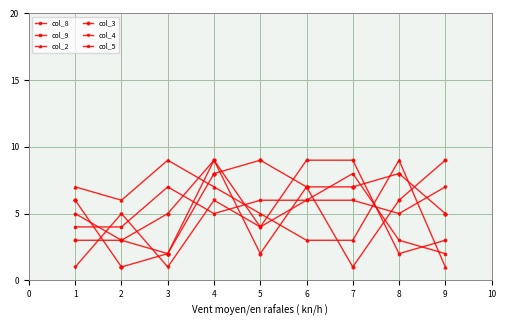

True or false: col_5 has more than 2 interior local peaks.

False